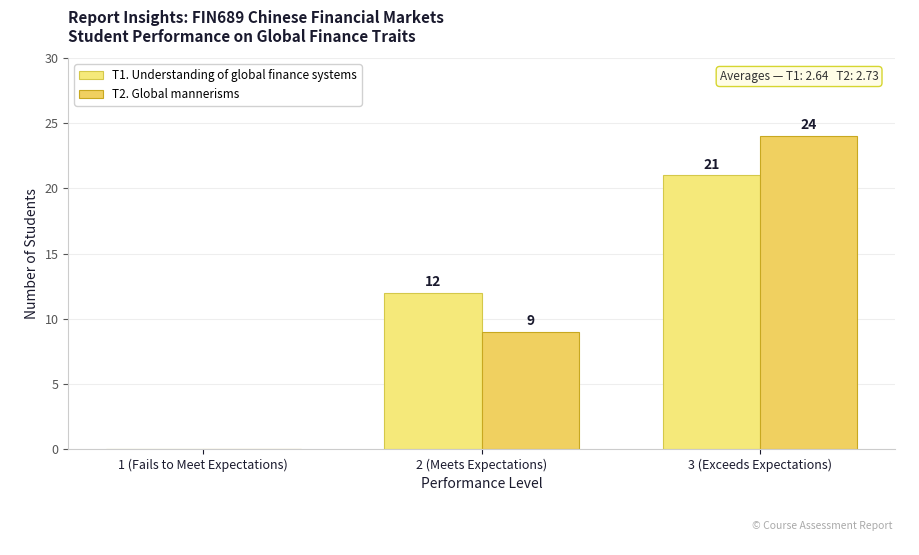

What position from the left is 1 (Fails to Meet Expectations)?

1